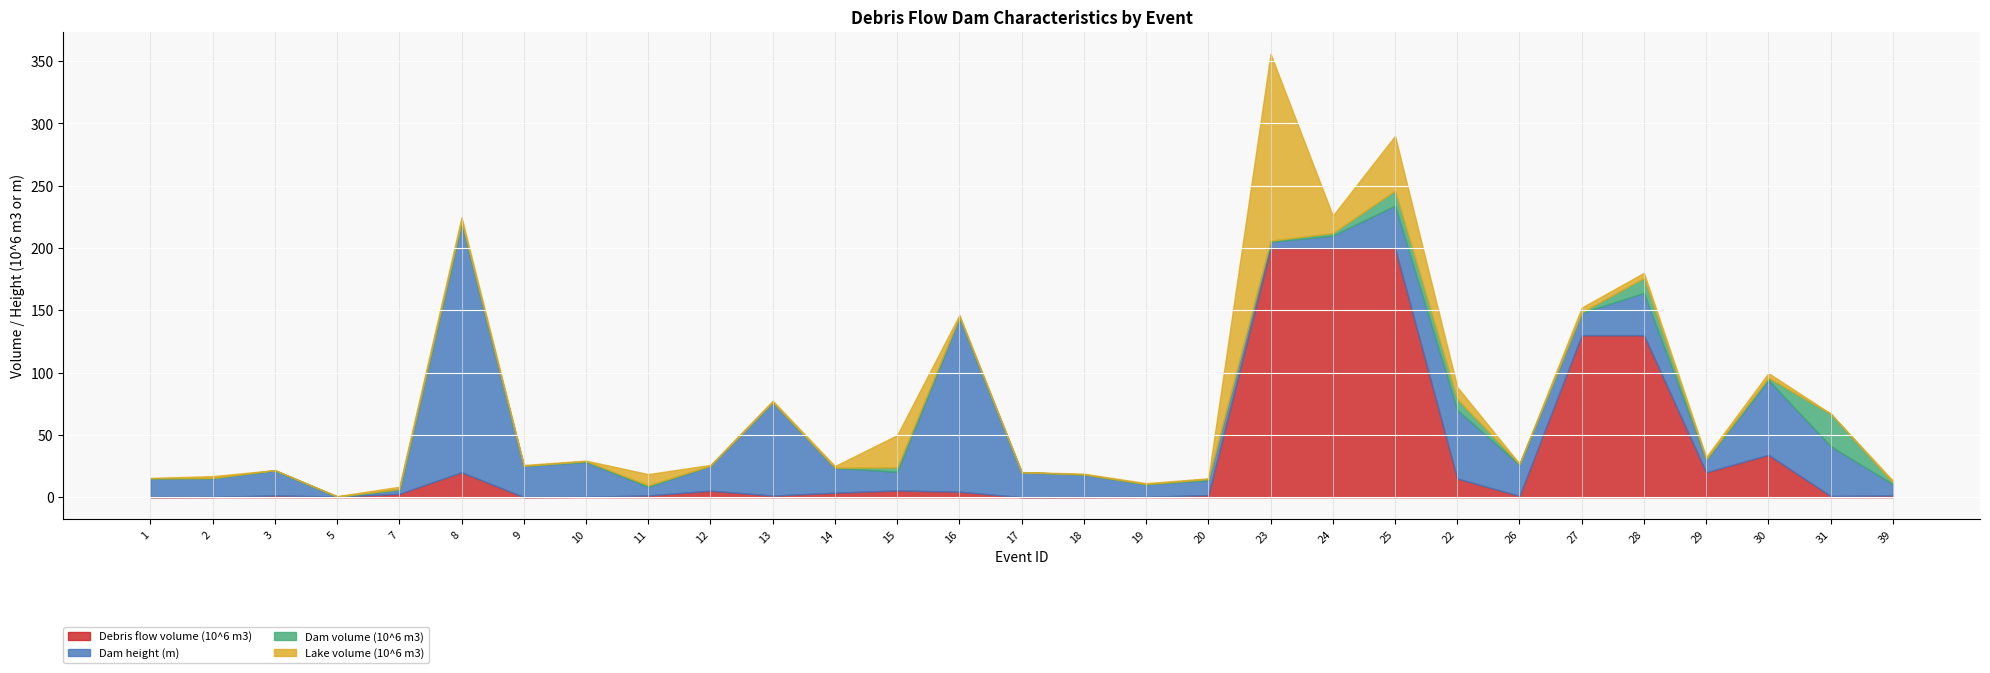

The Debris flow volume (10^6 m3) series shows 15.0 at 22. True or false?

True